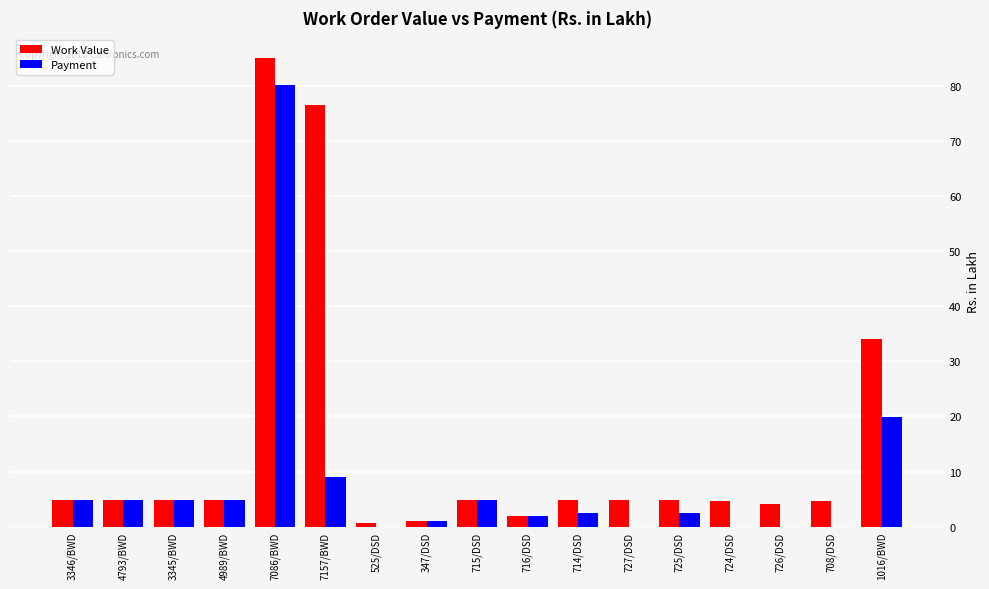

How many categories are shown in the chart?

17